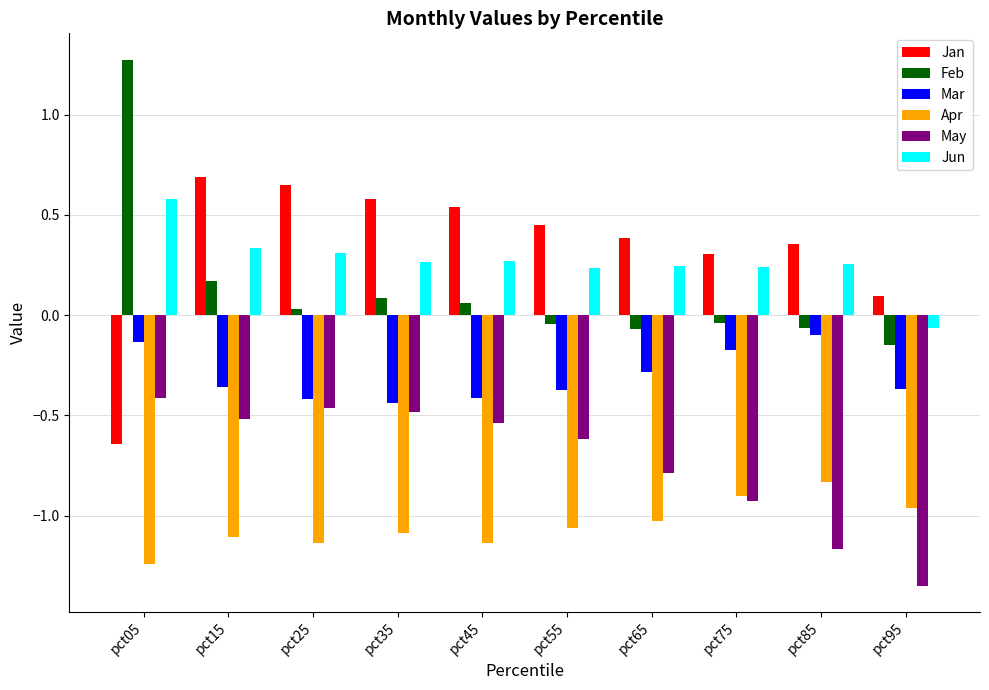

What is the sum of all Jan values?

3.4